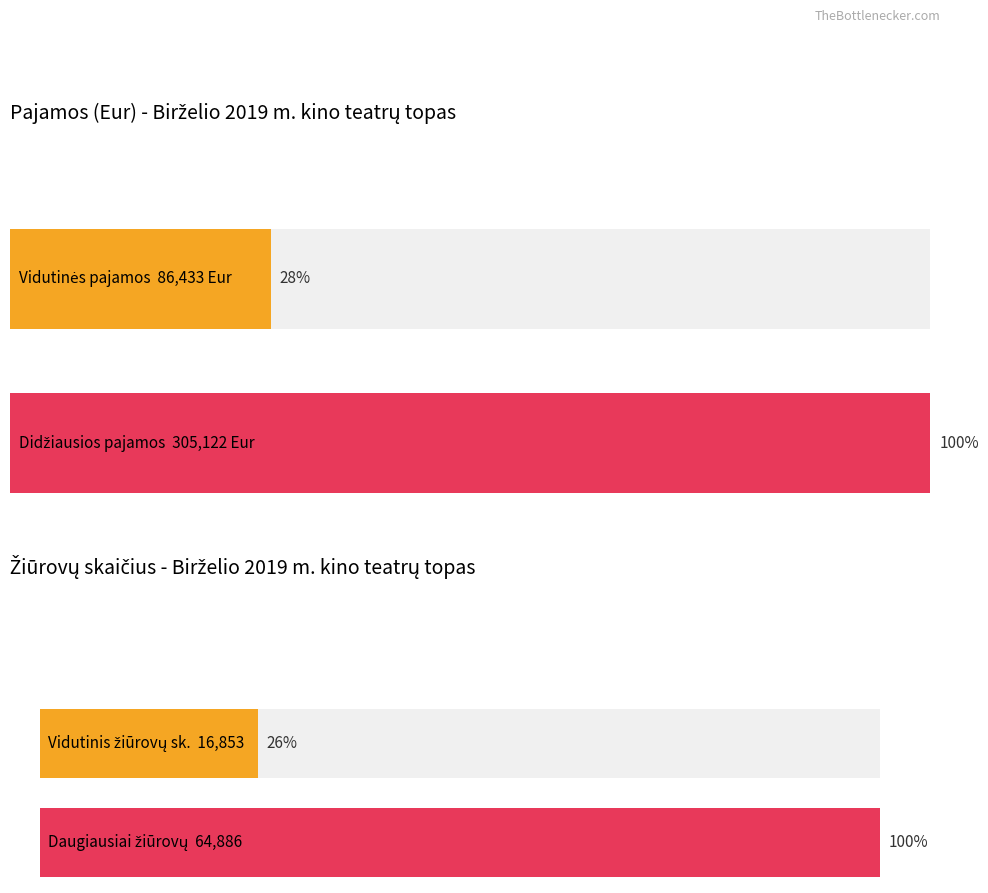

List the series in order of their peak value, highest first.

Pajamos (Eur), Žiūrovų skaičius